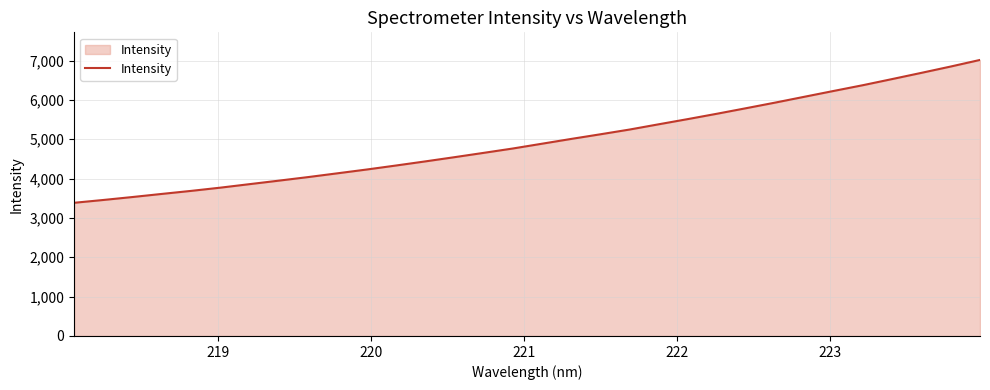

What is the smallest value displayed?

3385.3